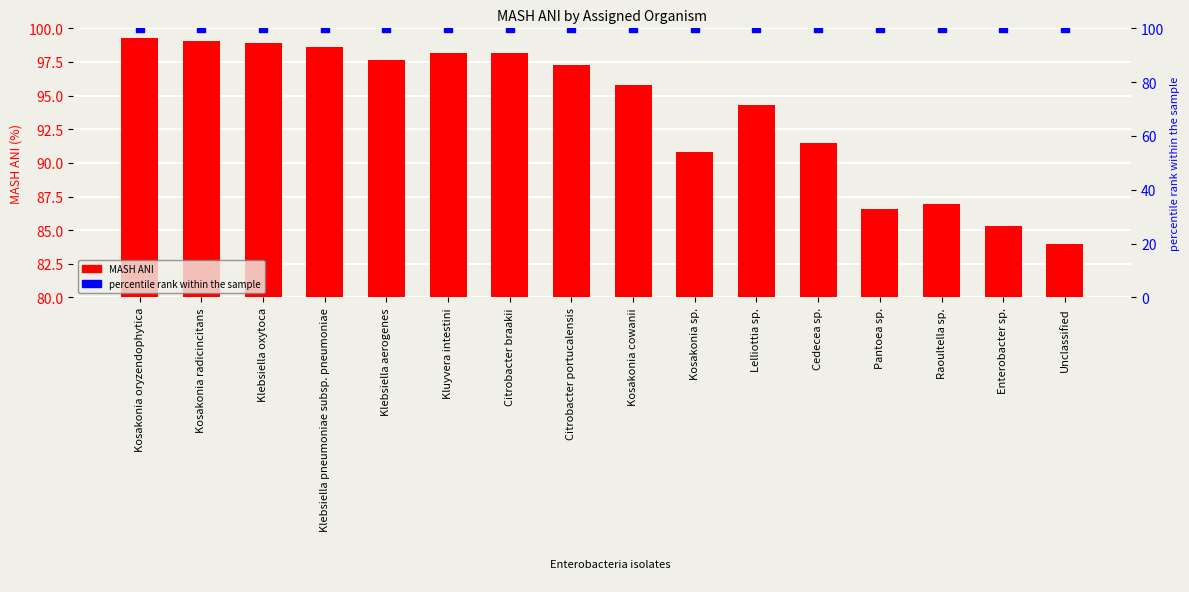

Which series contains the lowest Y value?

MASH ANI